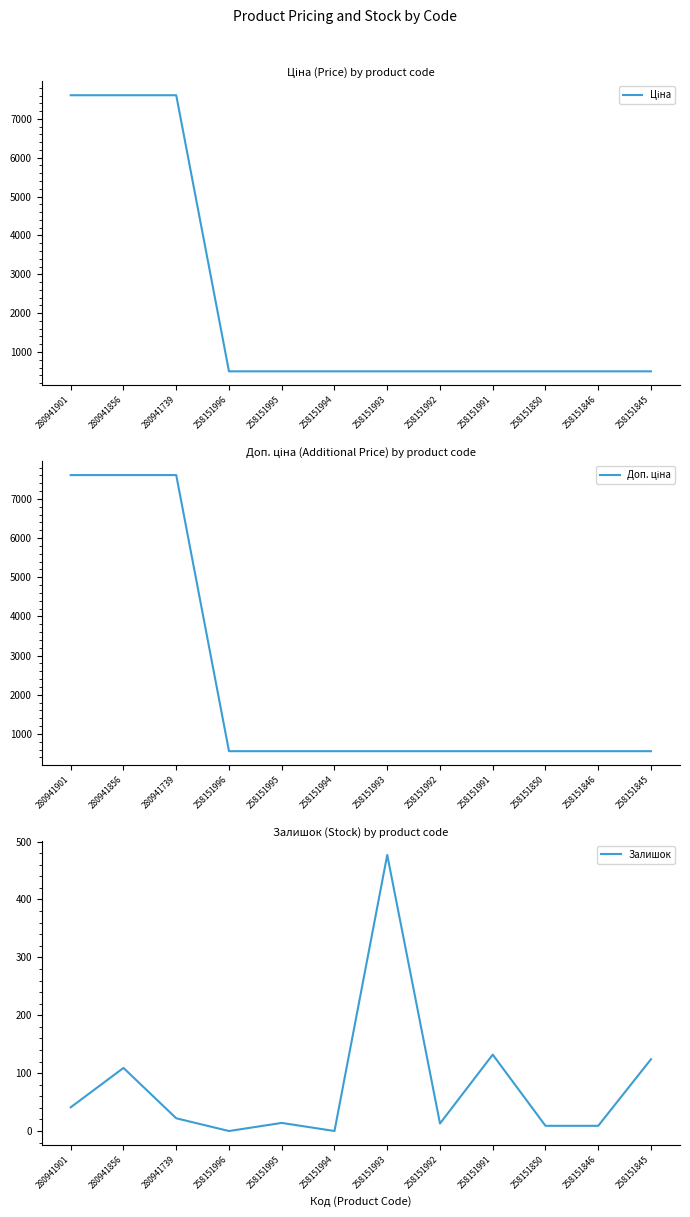

True or false: Ціна and Доп. ціна cross at least once.

False